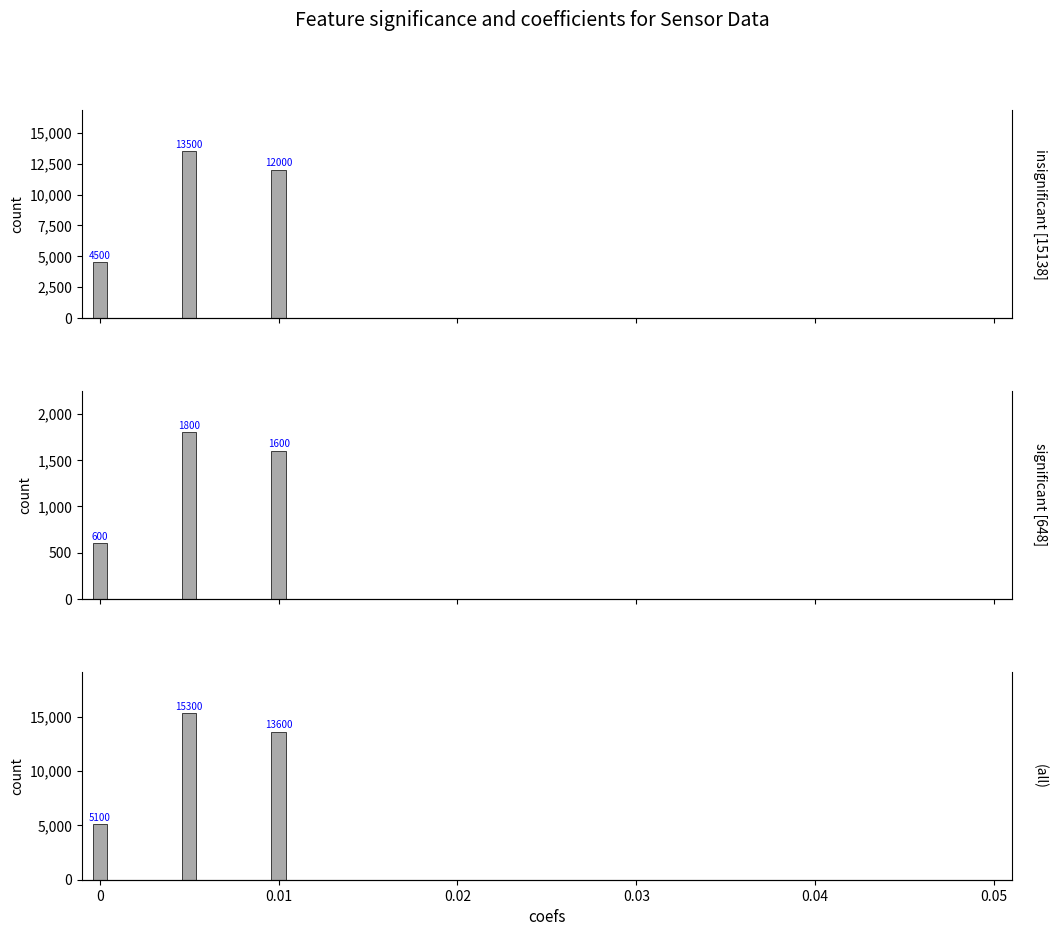

What is the difference between the second highest and minimum values in the significant [648] series?

1000